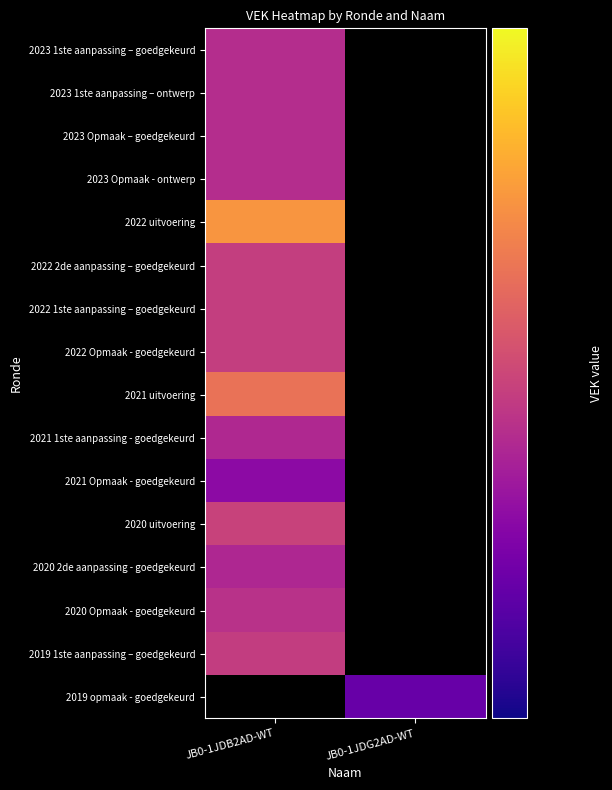

How many series are shown in this chart?

16